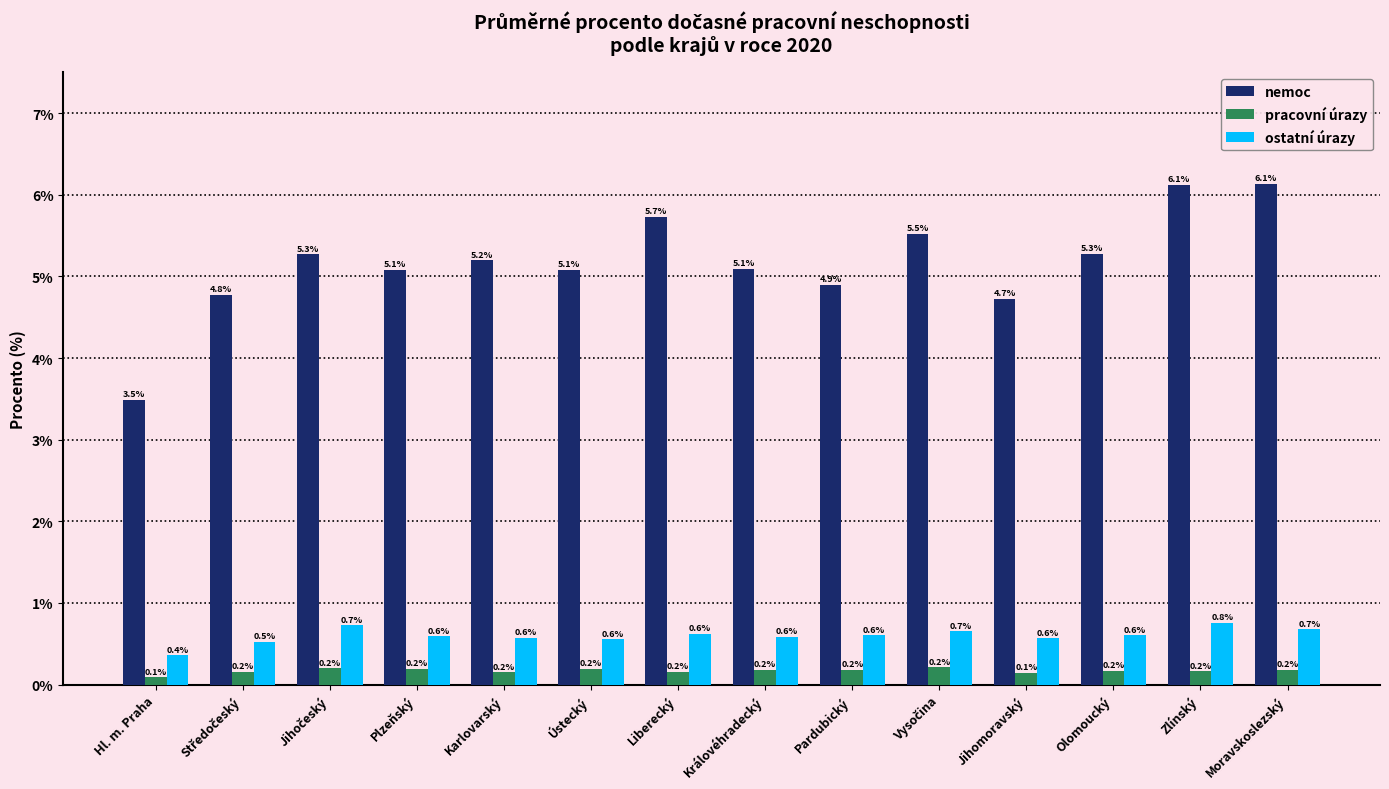

What is the label of the 2nd bar from the right?

Zlínský